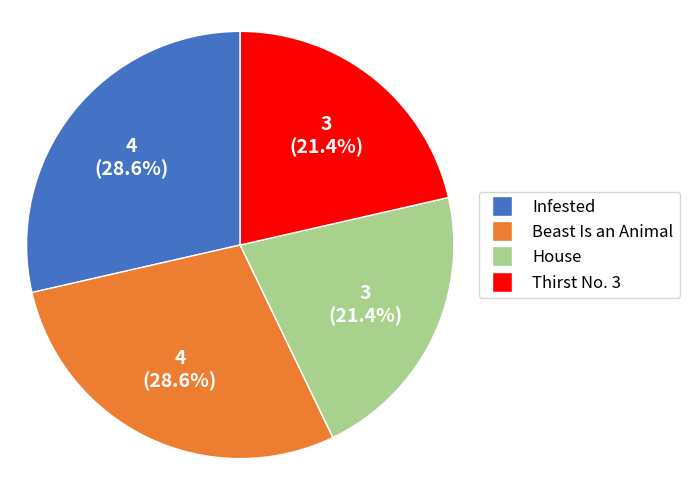

Between Beast Is an Animal and House, which is larger?

Beast Is an Animal